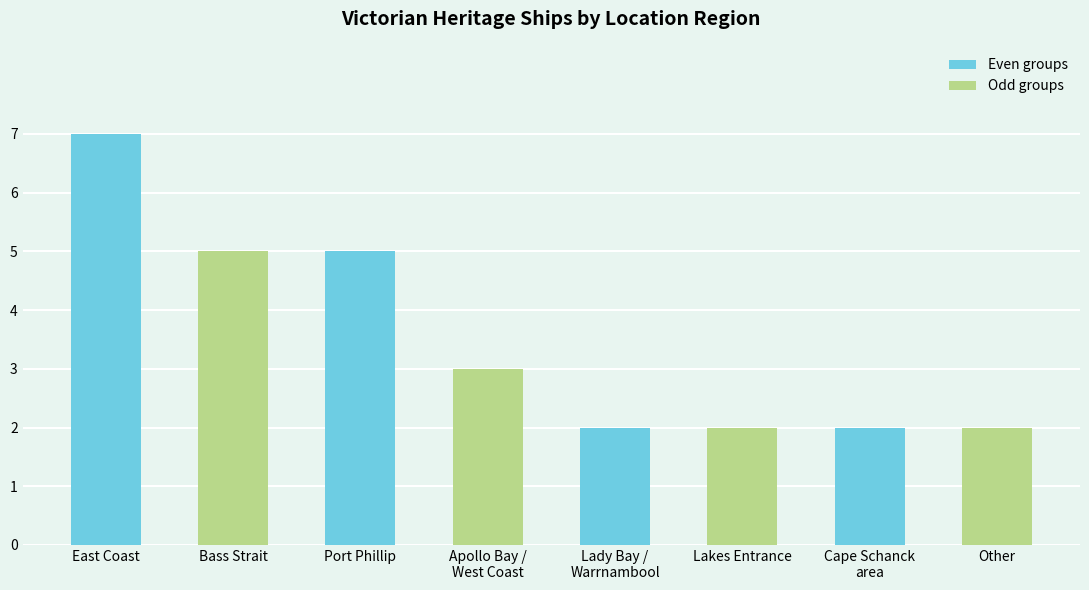

What is the minimum value shown in the chart?

2